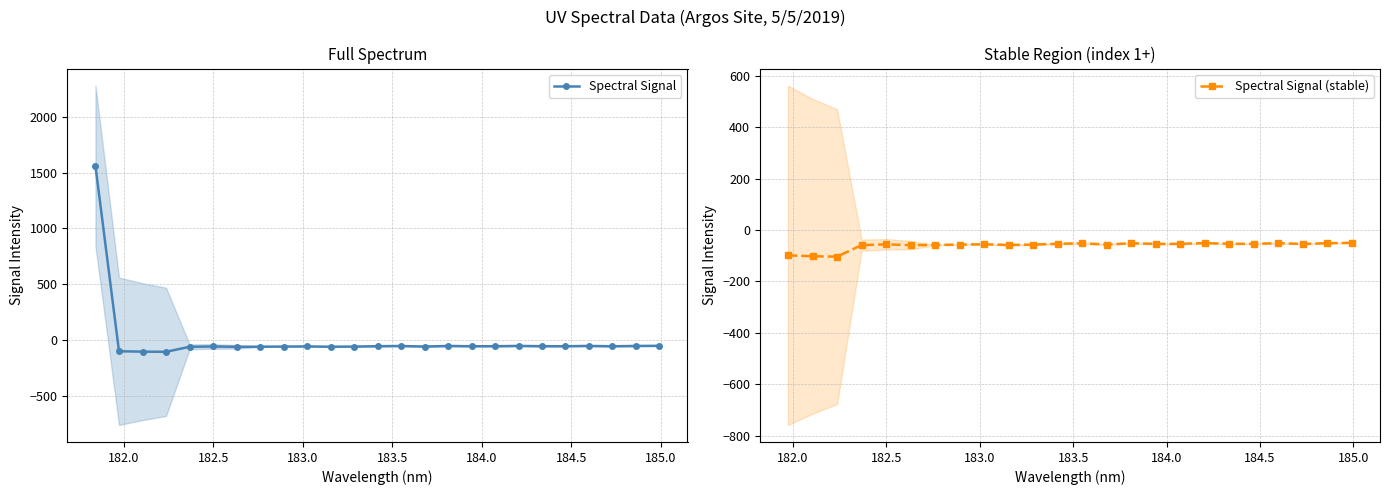

True or false: Spectral Signal has more than 0 interior local peaks.

True